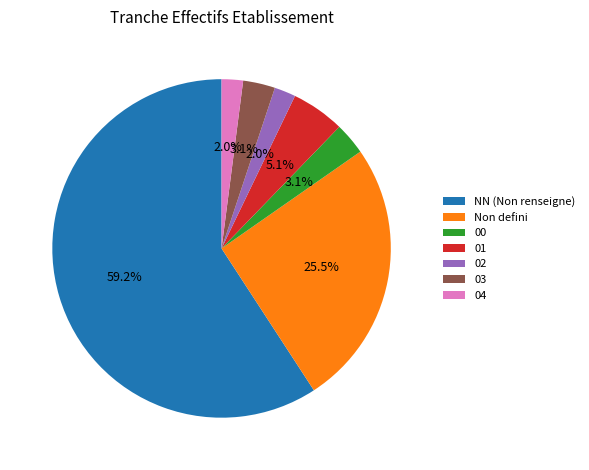

Between 00 and 02, which is larger?

00